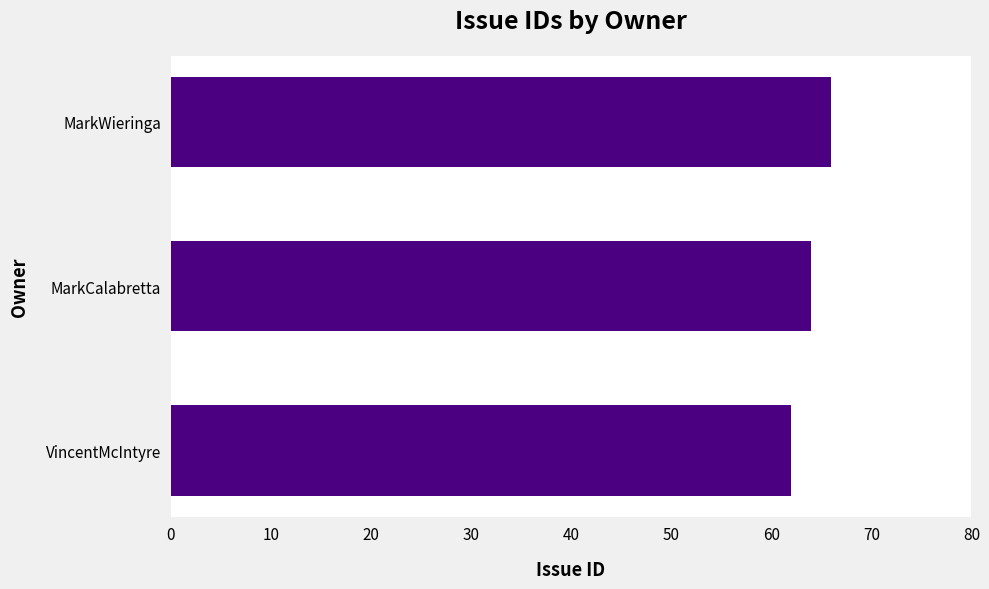

What is the change in value from VincentMcIntyre to MarkCalabretta?

+2